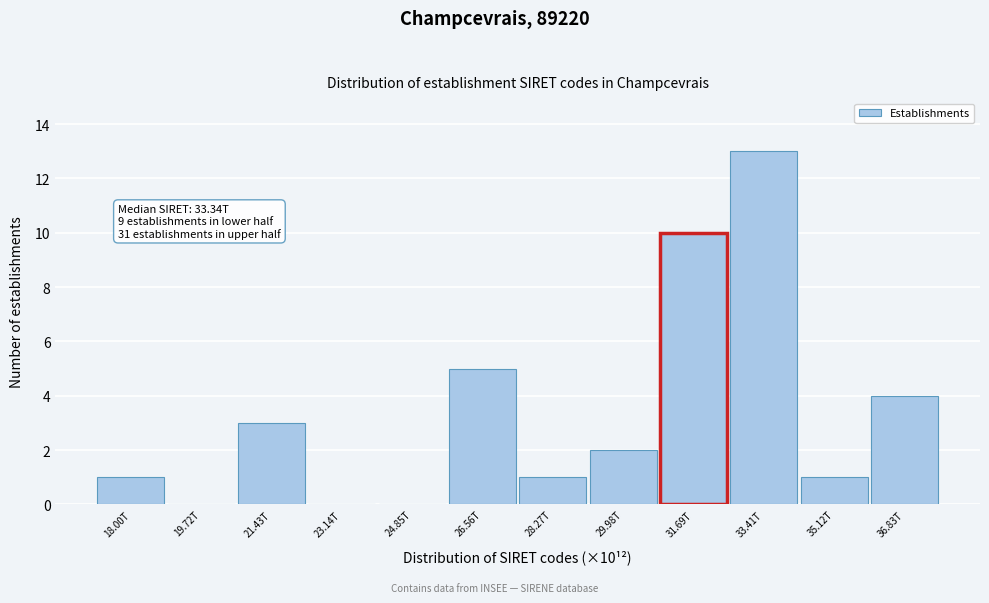

Reading left to right, list all the values displayed in this chart.

18.00T=1	19.72T=0	21.43T=3	23.14T=0	24.85T=0	26.56T=5	28.27T=1	29.98T=2	31.69T=10	33.41T=13	35.12T=1	36.83T=4